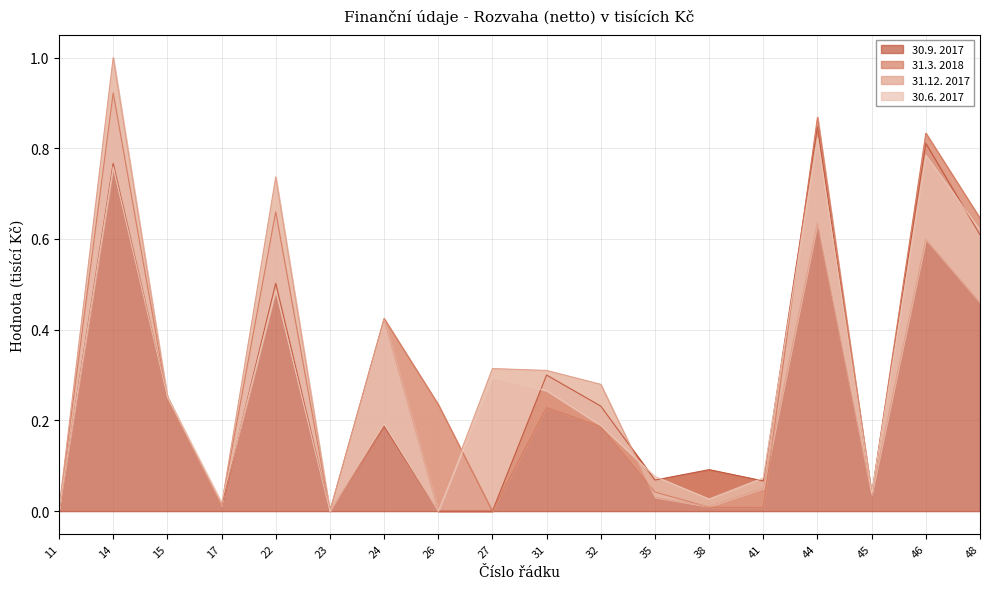

The value of 30.9. 2017 at 45 is 0.1. True or false?

False